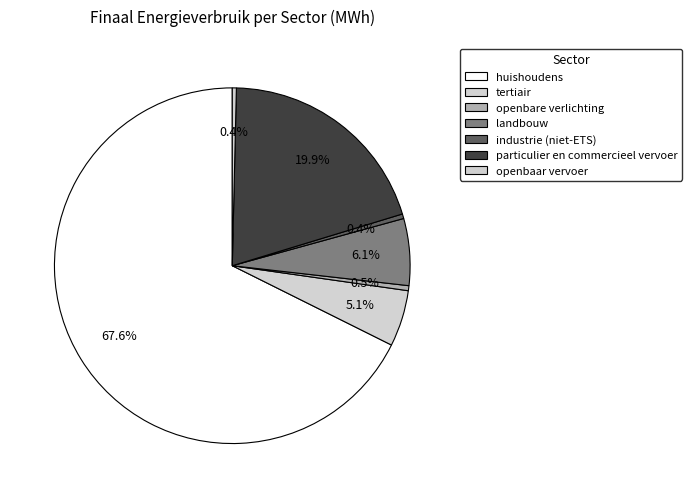

Count the number of slices in the pie.

7